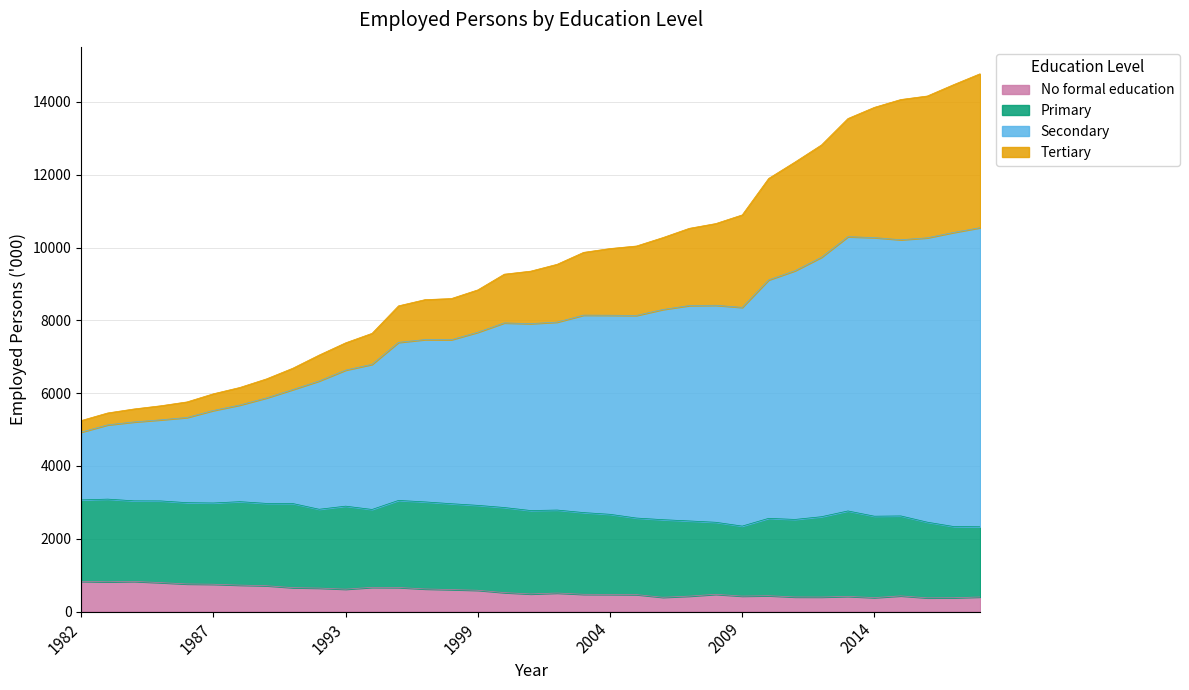

What is the value of the No formal education point at the 31st from the left?

383.8